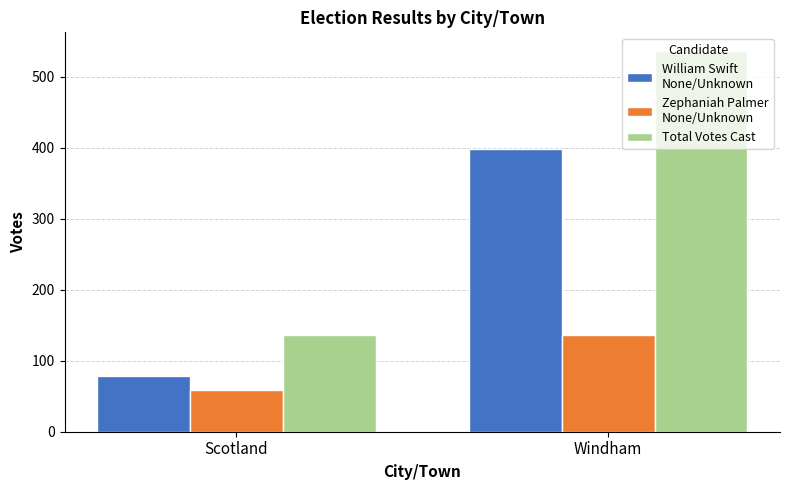

How many bars are there in each group?

3